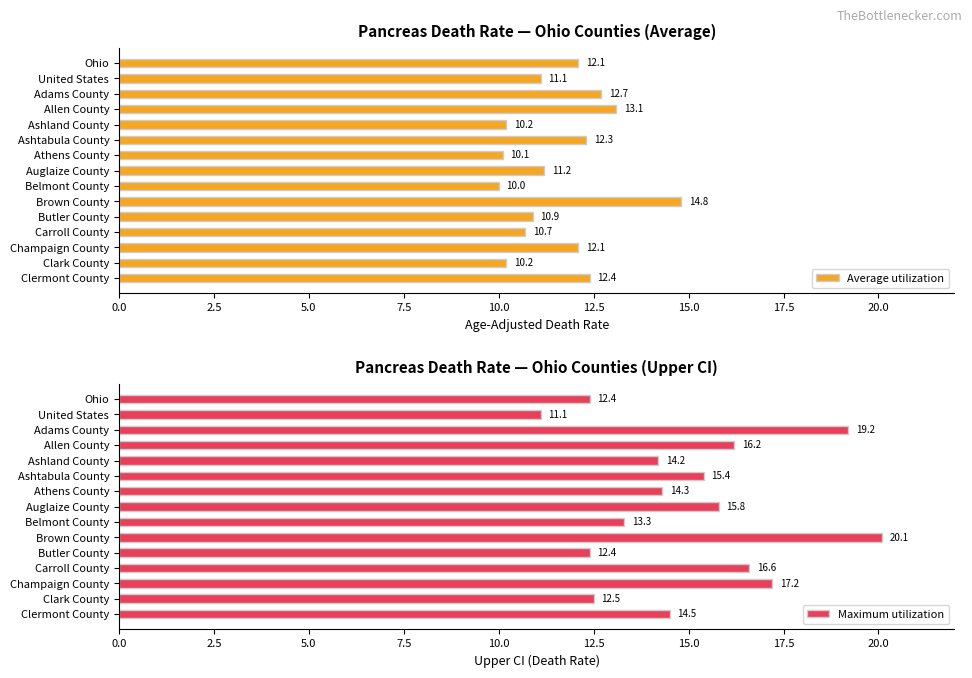

Where is Maximum utilization nearest to the value 15?

Ashtabula County